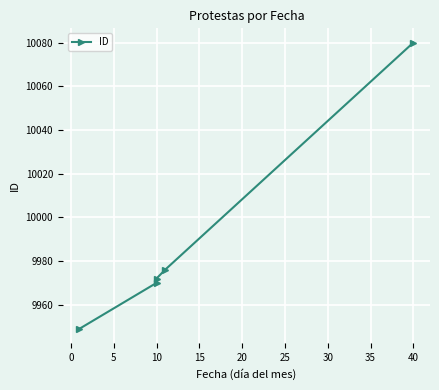

What is the sum of all values?

49947